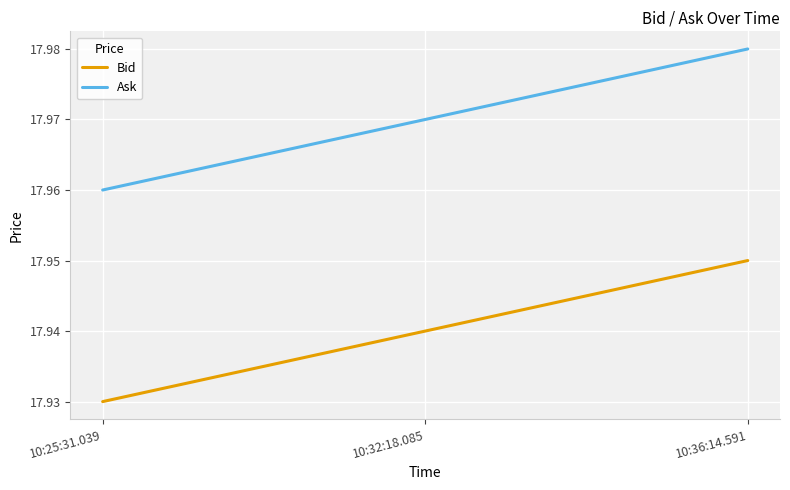

What is the sum of the Ask values at 10:36:14.591 and 10:25:31.039?

35.9